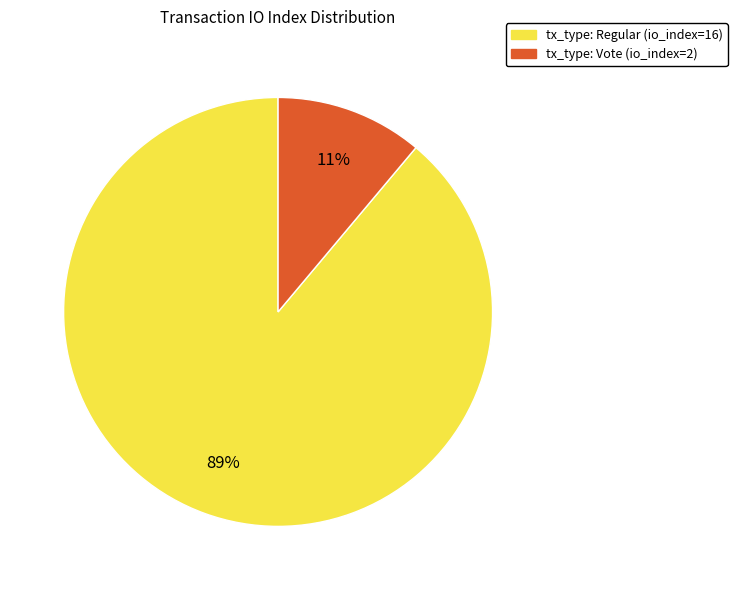

Which category has the biggest portion of the pie?

tx_type: Regular (io_index=16)